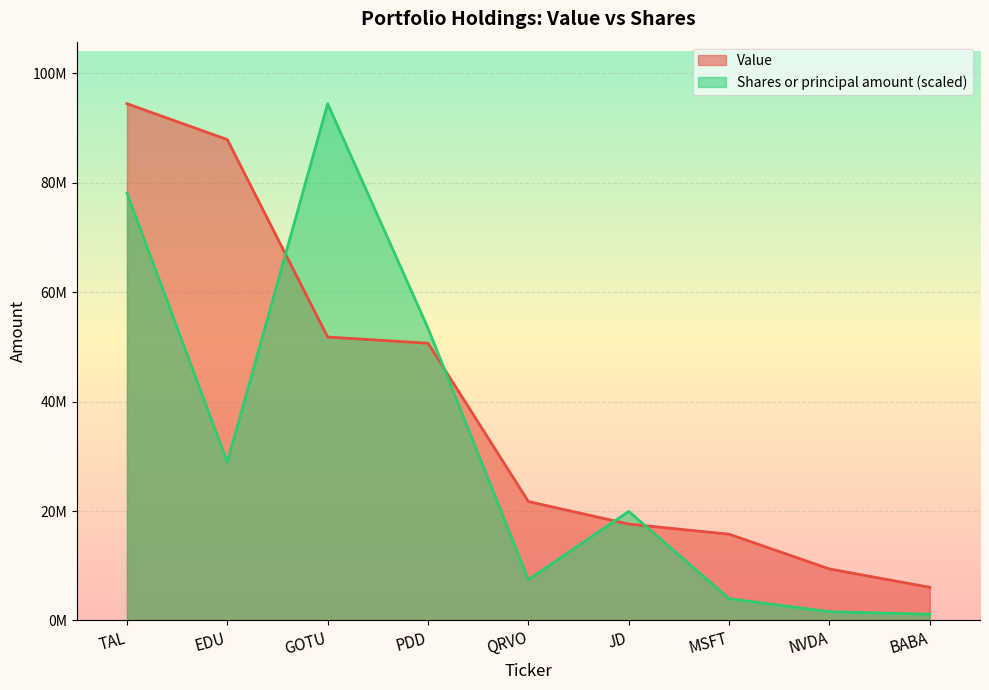

What is the difference between the maximum and minimum values in the Value series?

88417000.0